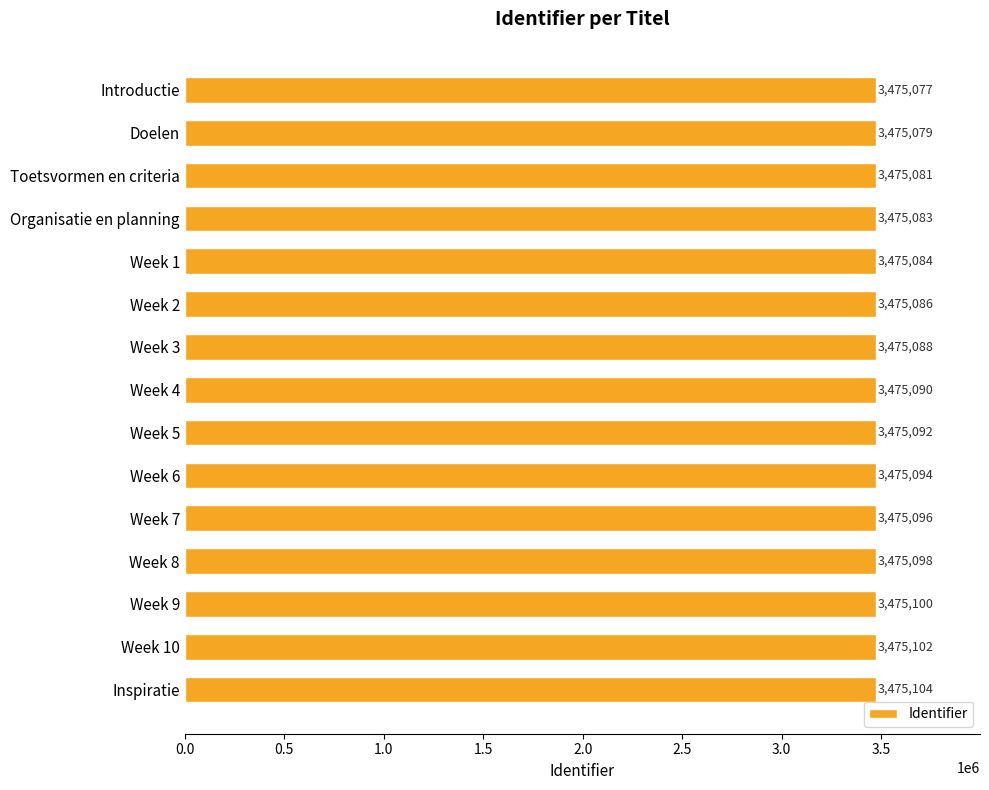

What is the change in value from Organisatie en planning to Week 5?

+9